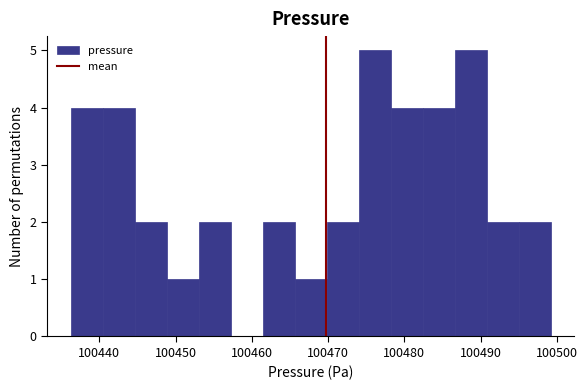

Reading left to right, list every bar in this chart as the range it spans on the x-axis followed by its height. Neither the bar edges nor the heights are printed on the chart, so give them approximately, as read against the axes.

100436 to 100440: 4
100440 to 100445: 4
100445 to 100449: 2
100449 to 100453: 1
100453 to 100457: 2
100457 to 100461: 0
100461 to 100466: 2
100466 to 100470: 1
100470 to 100474: 2
100474 to 100478: 5
100478 to 100482: 4
100482 to 100487: 4
100487 to 100491: 5
100491 to 100495: 2
100495 to 100499: 2